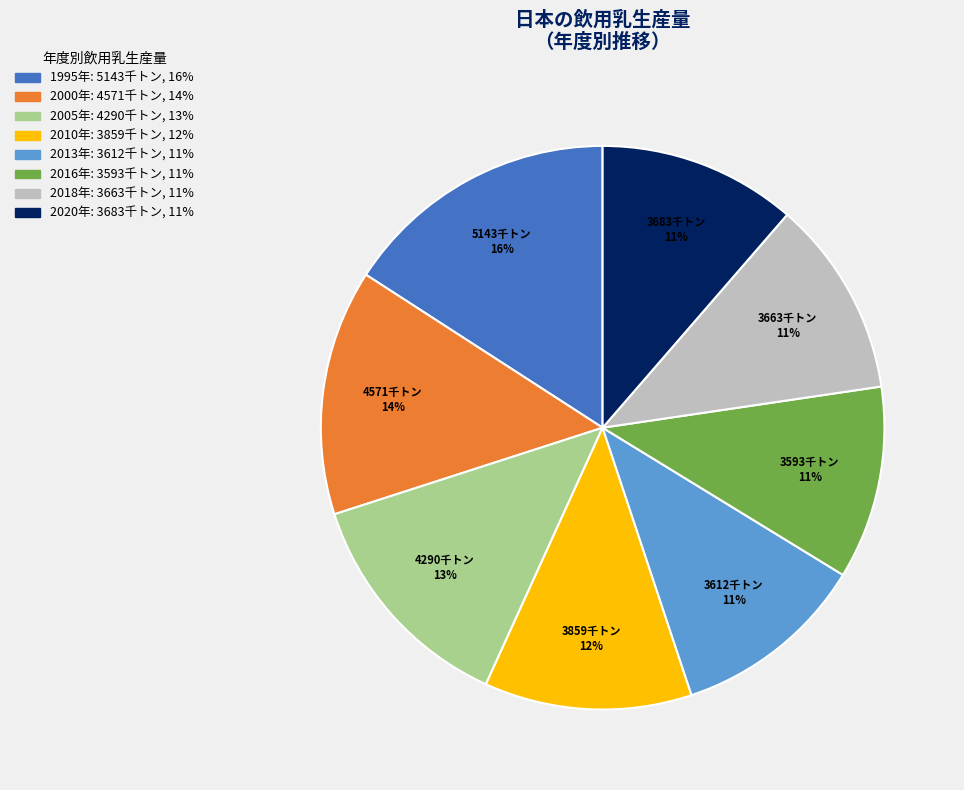

To the nearest percent, what is the difference between the largest and smallest slice percentages?

5%